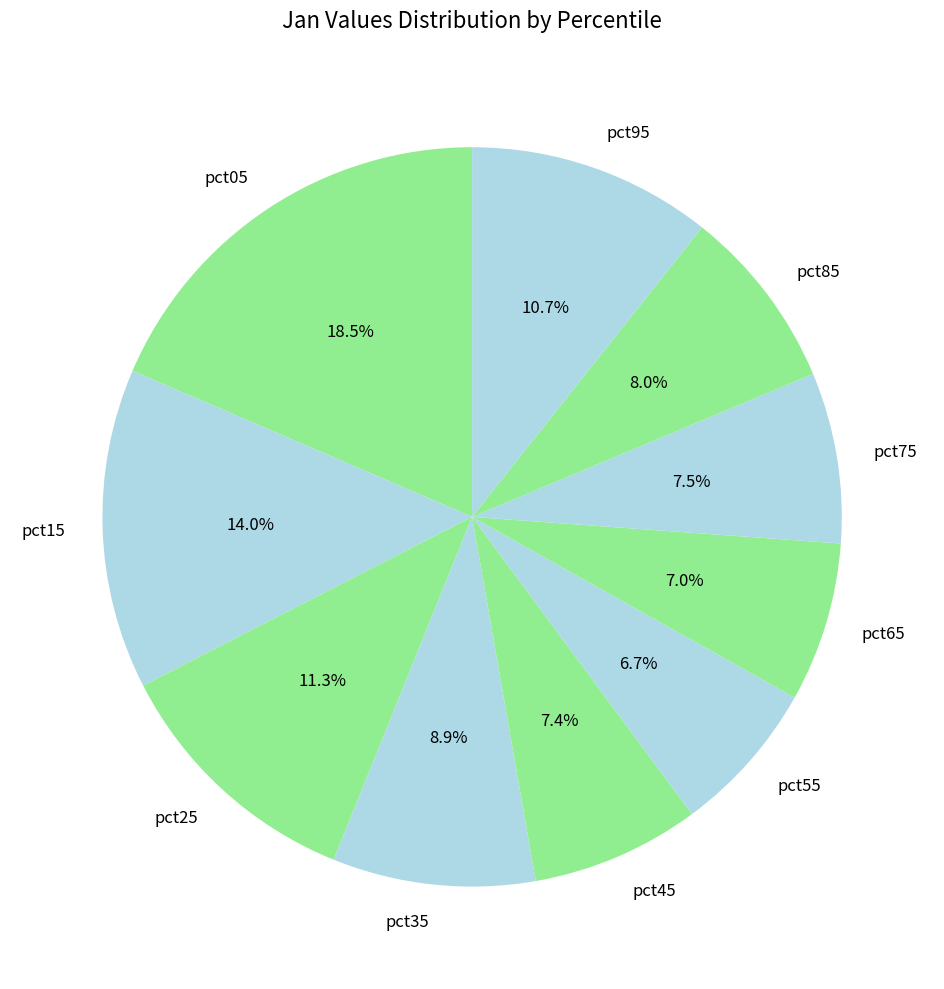

How many slices are in this pie chart?

10